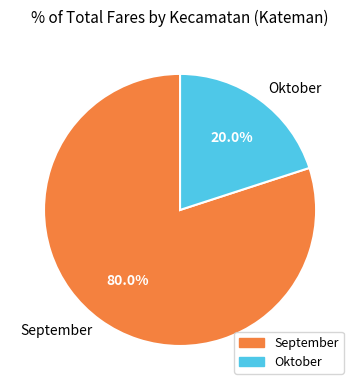

Which category has the biggest portion of the pie?

September